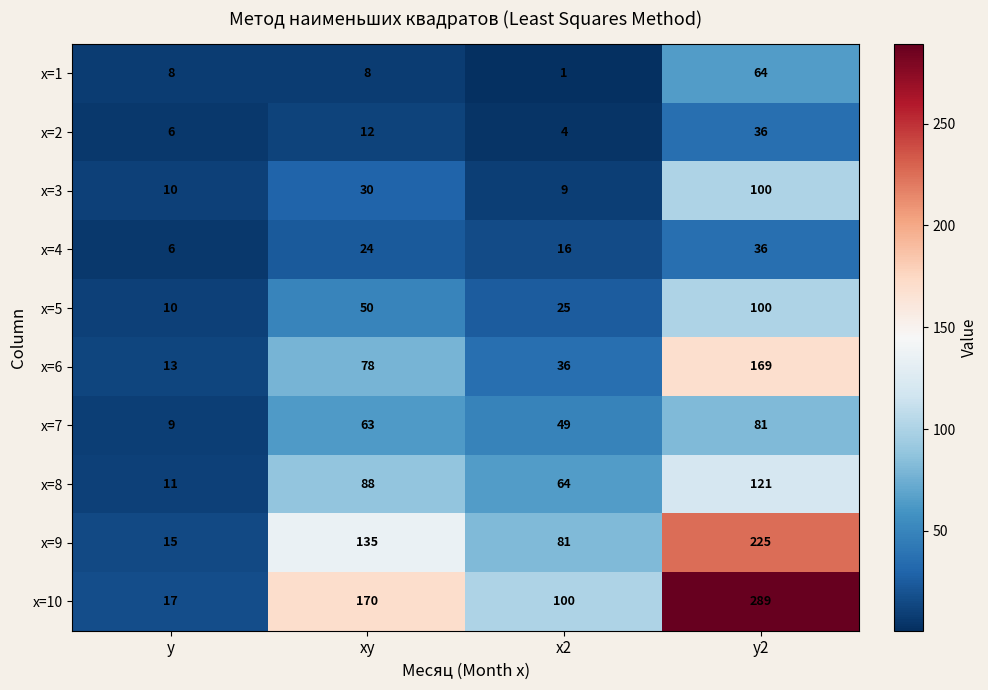

At how many categories does at least one series exceed 111?

2